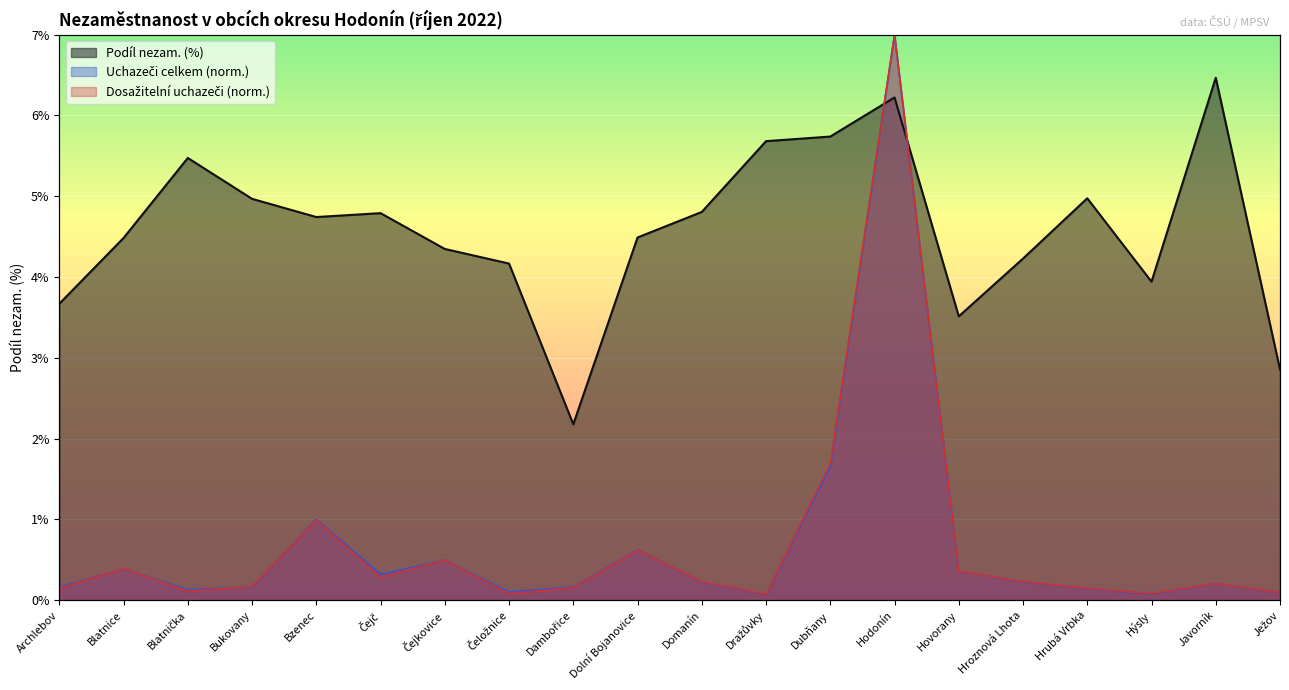

Rank the categories by Uchazeči celkem value from lowest to highest.

Dražůvky, Hýsly, Ježov, Čeložnice, Blatnička, Hrubá Vrbka, Archlebov, Bukovany, Dambořice, Javorník, Domanín, Hroznová Lhota, Čejč, Hovorany, Blatnice, Čejkovice, Dolní Bojanovice, Bzenec, Dubňany, Hodonín